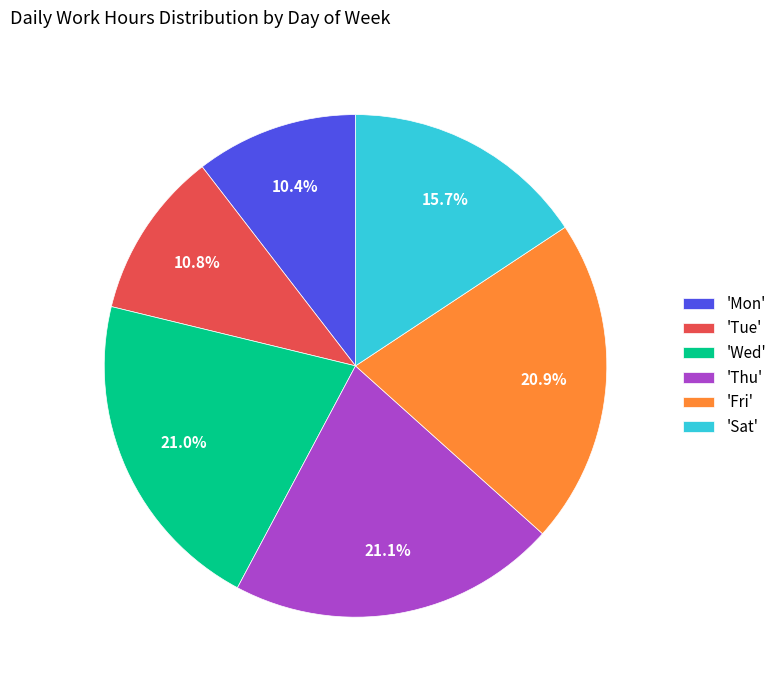

Is there any slice that represents more than half of the pie?

No